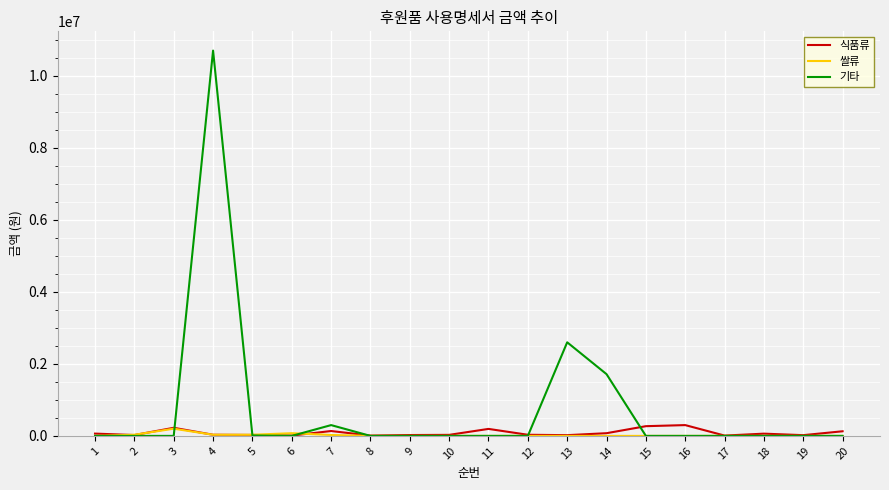

At how many categories does at least one series exceed 2318565?

2